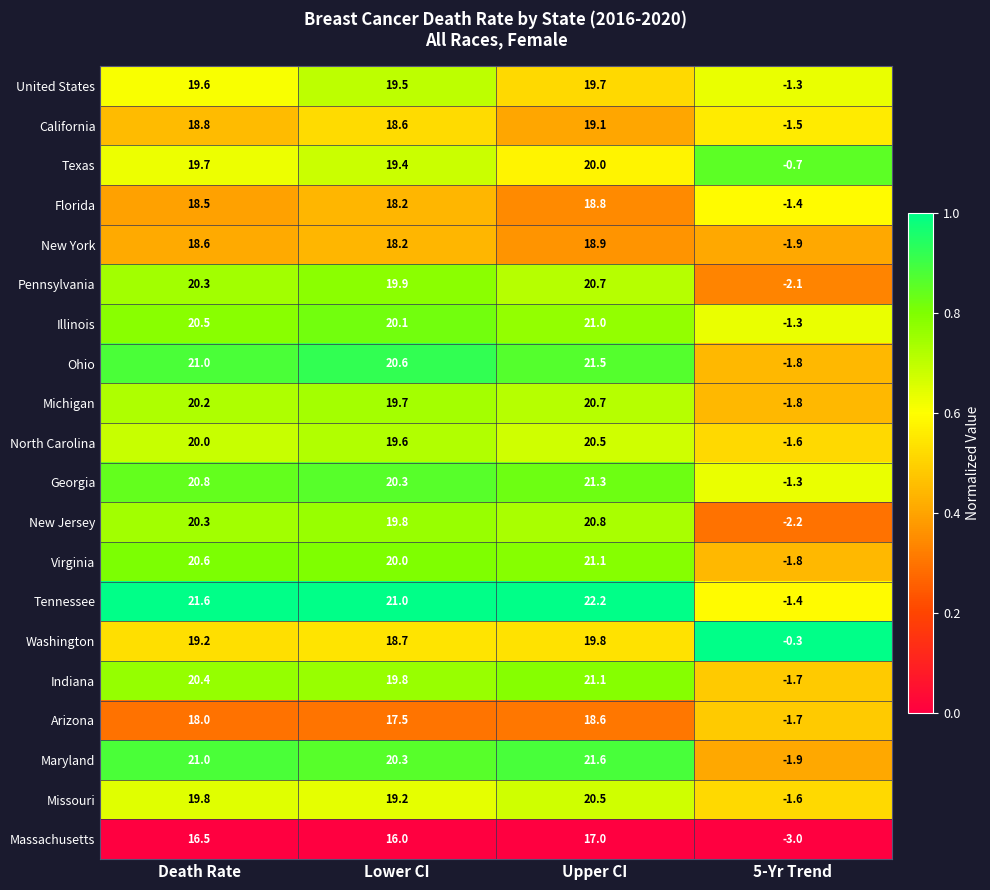

Which series has the largest total across all categories?

Tennessee